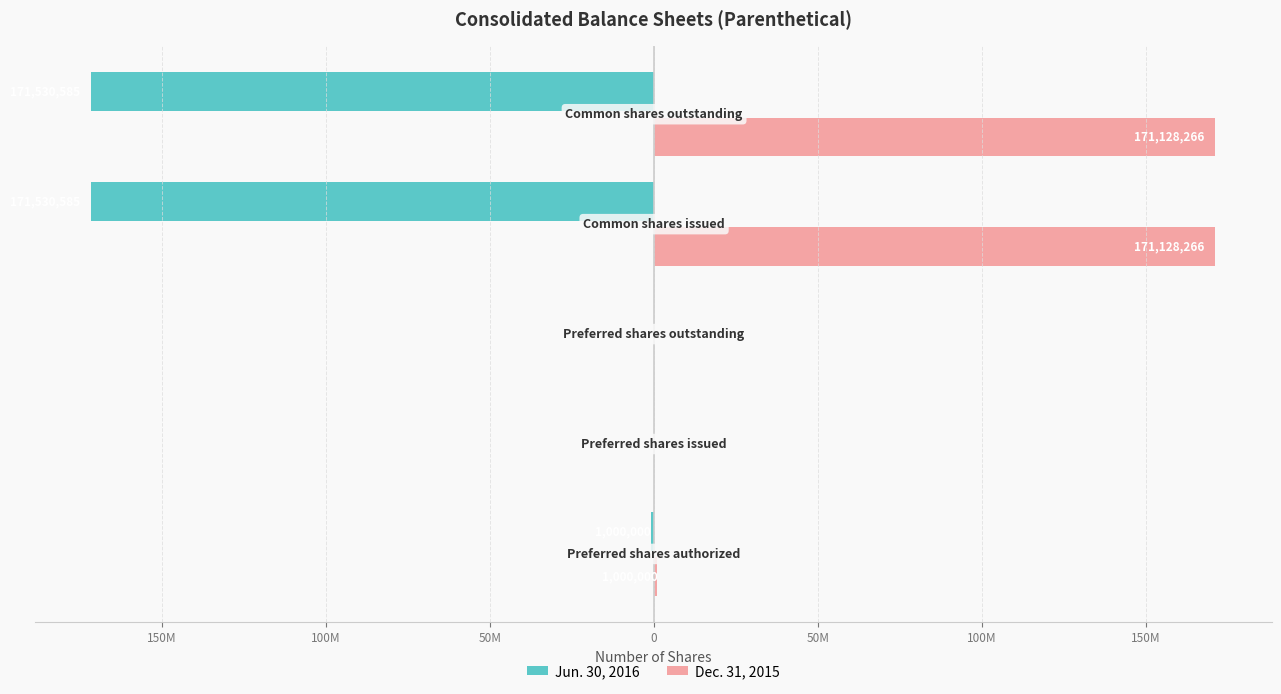

What is the average value of the Jun. 30, 2016 series?

-68812234